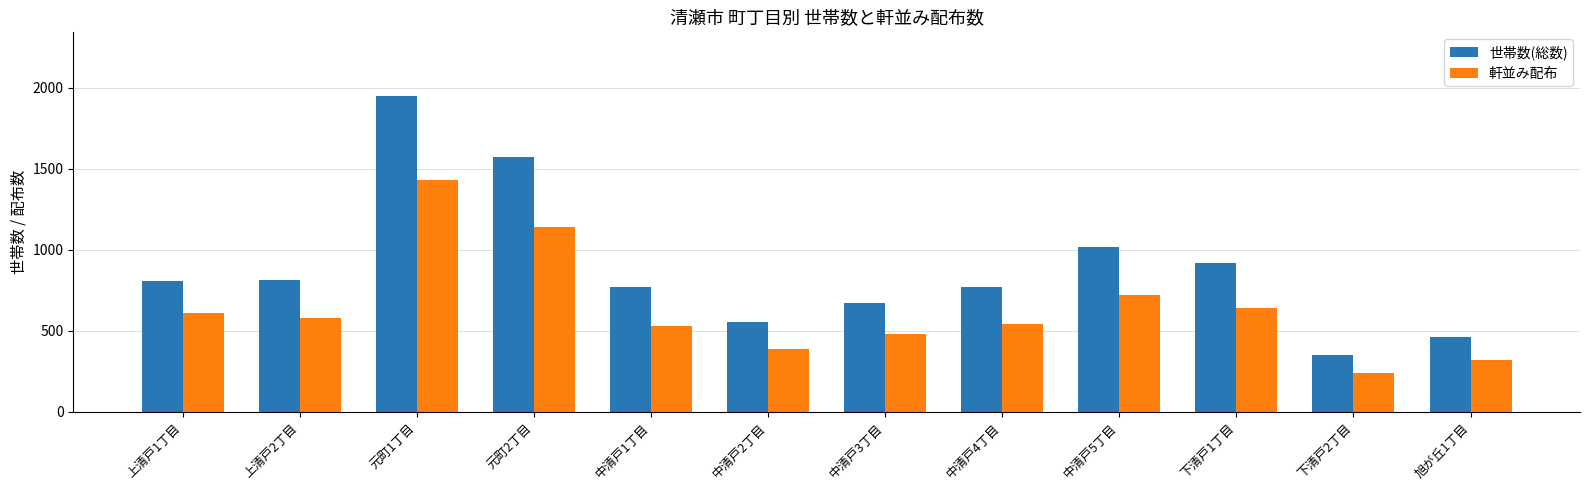

At which category is the sum across all series the highest?

元町1丁目